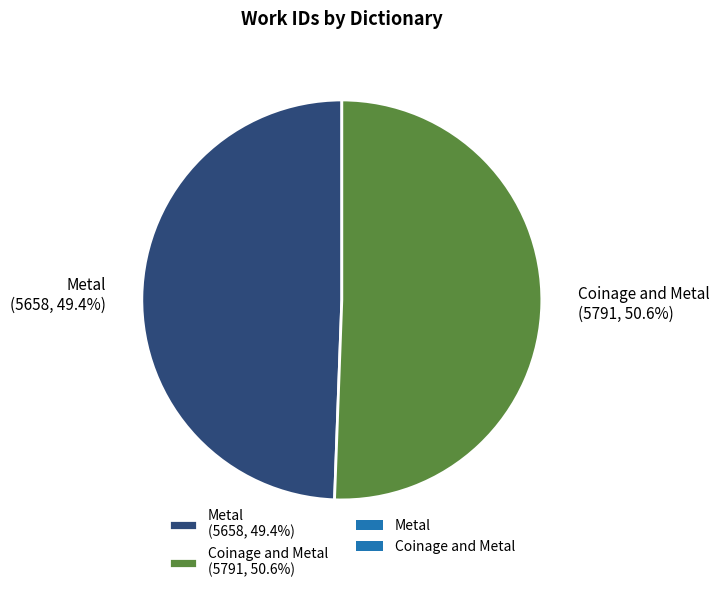

To the nearest percent, what percentage of the pie is Metal?

49%